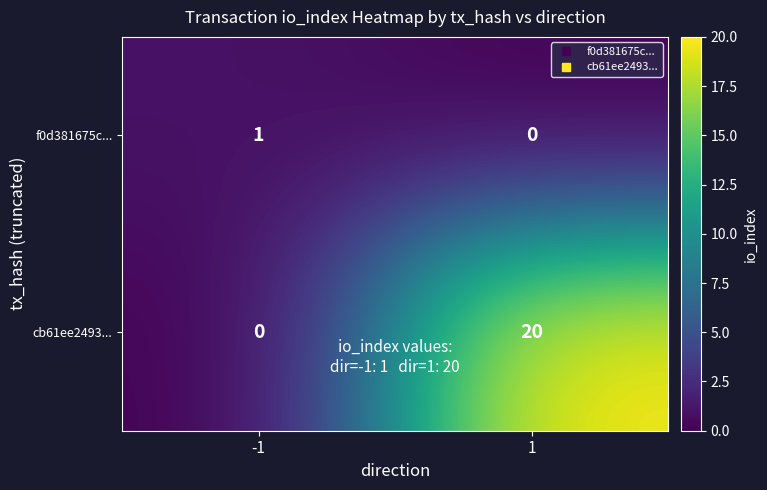

List the series in order of their peak value, lowest first.

f0d381675c..., cb61ee2493...